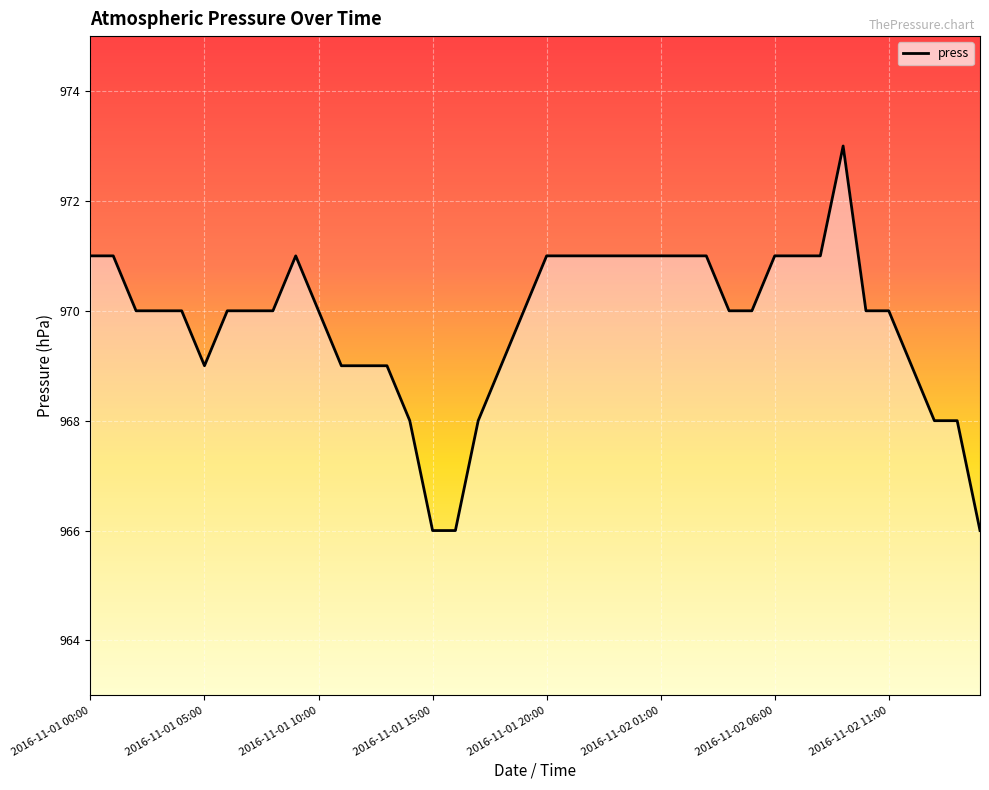

What is the maximum value shown in the chart?

973